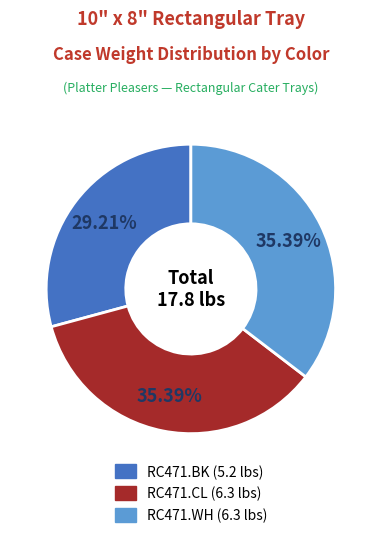

To the nearest percent, what percentage of the pie is RC471.CL?

35%